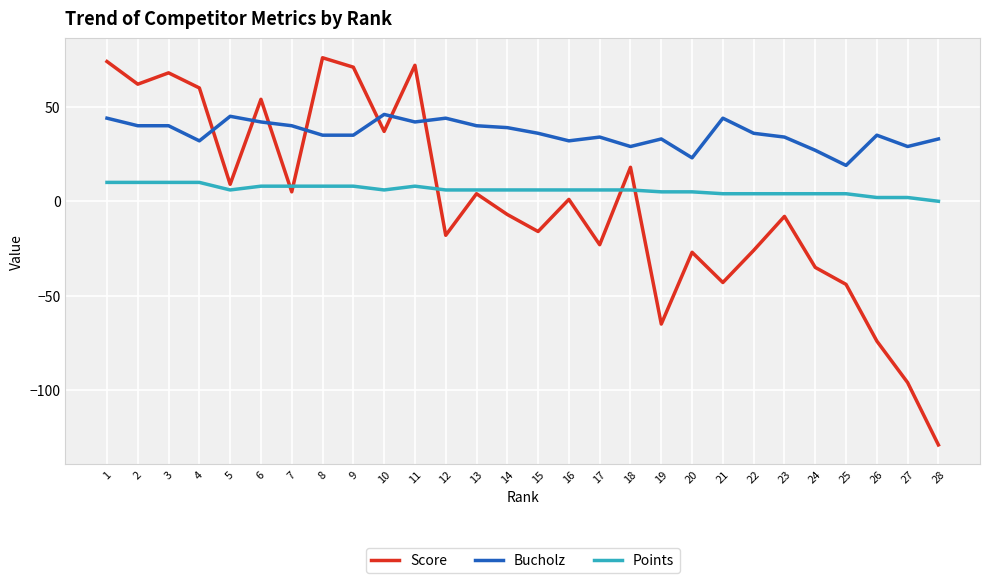

How many values in the Bucholz series are below 36?

14